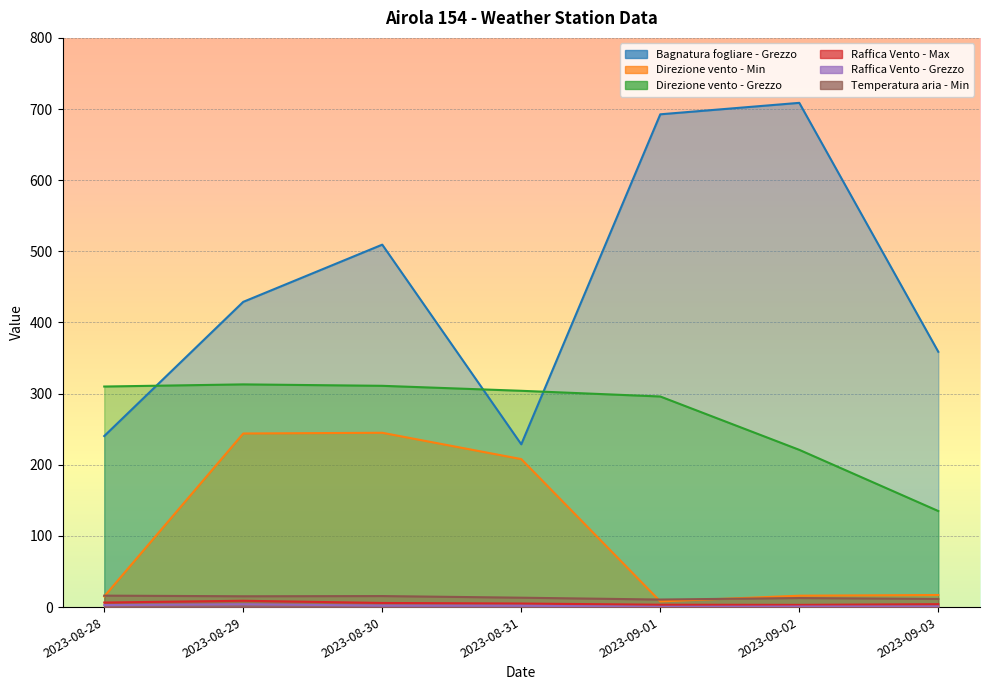

What is the value of the Direzione vento - Grezzo point at the 1st from the left?

310.0